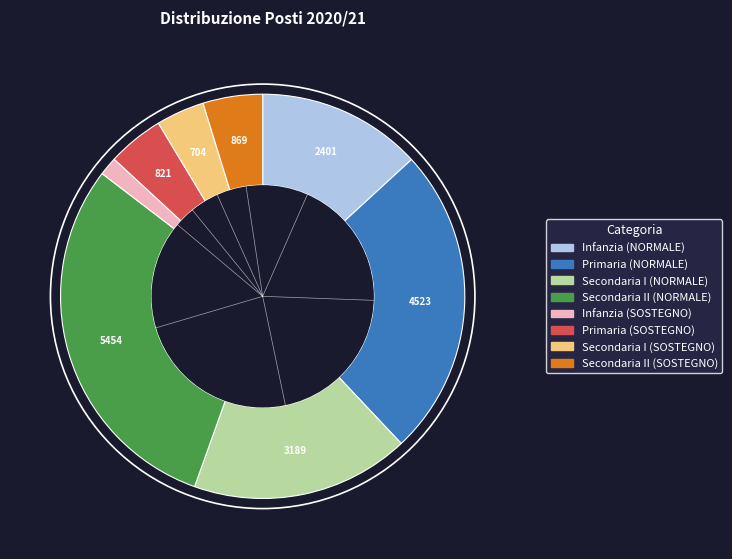

Count the number of slices in the pie.

8